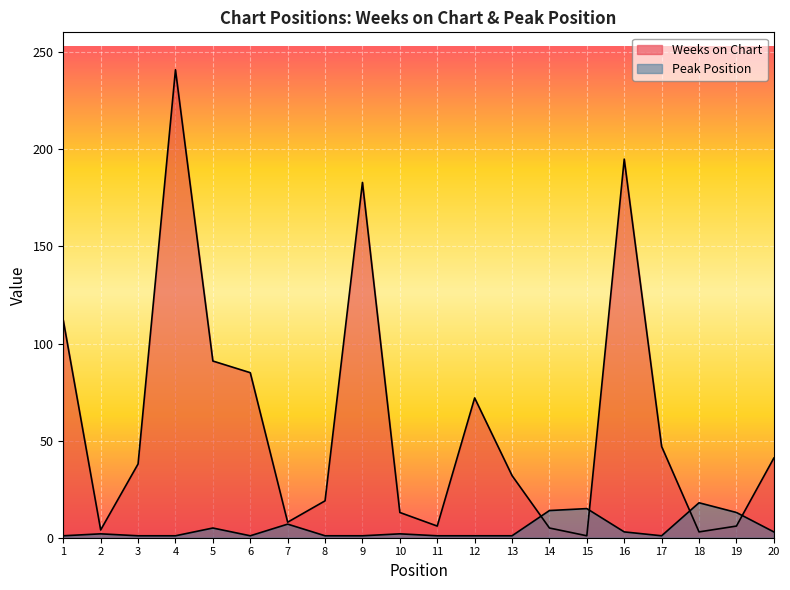

What is the value of the Weeks on Chart point at the 1st from the left?

112